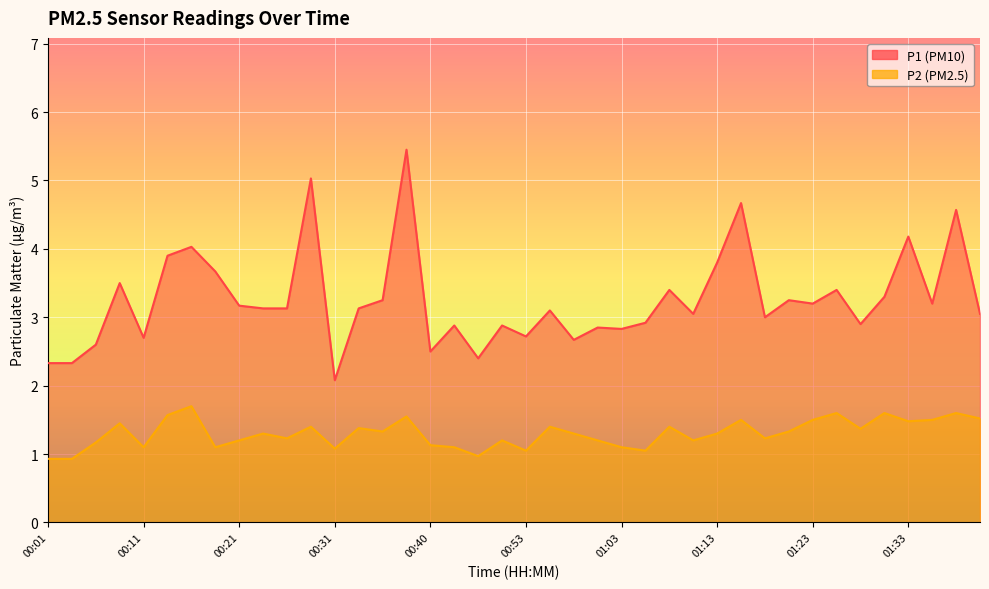

Which label corresponds to the smallest value in the chart?

00:01